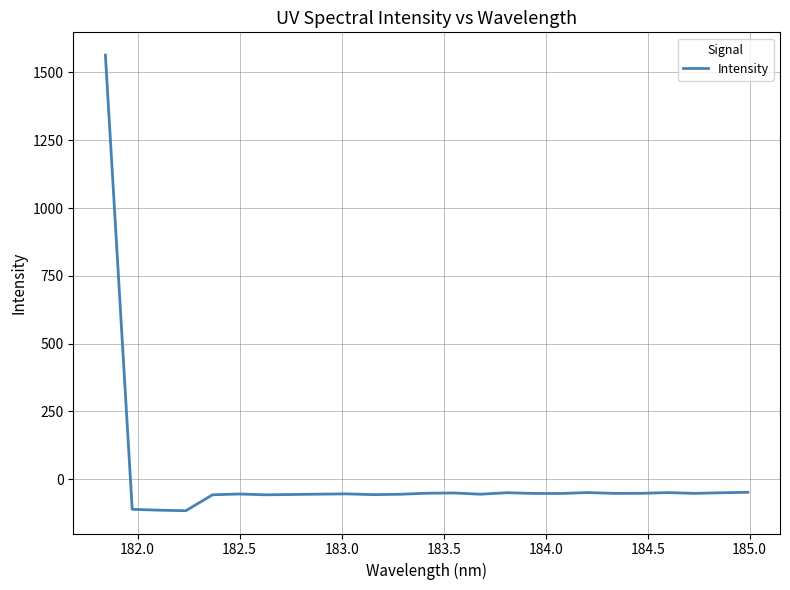

What is the difference between the maximum and minimum values?

1680.1